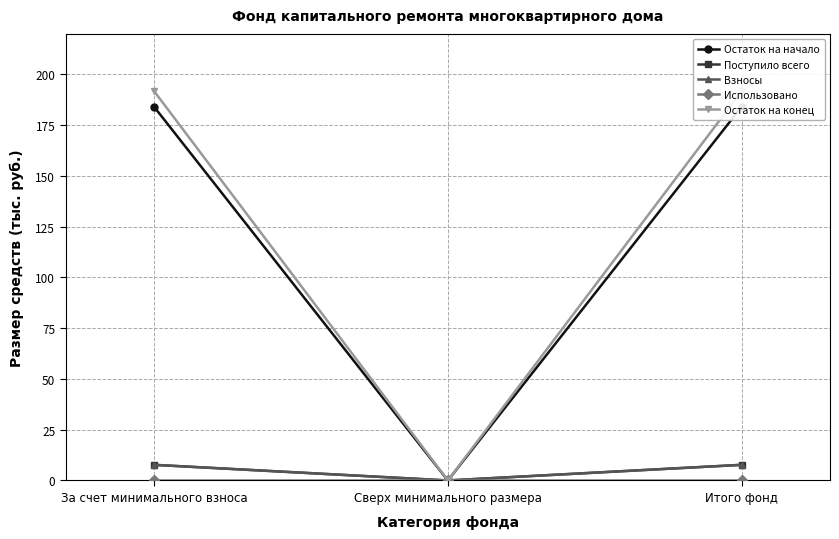

How many data points does each series have?

3